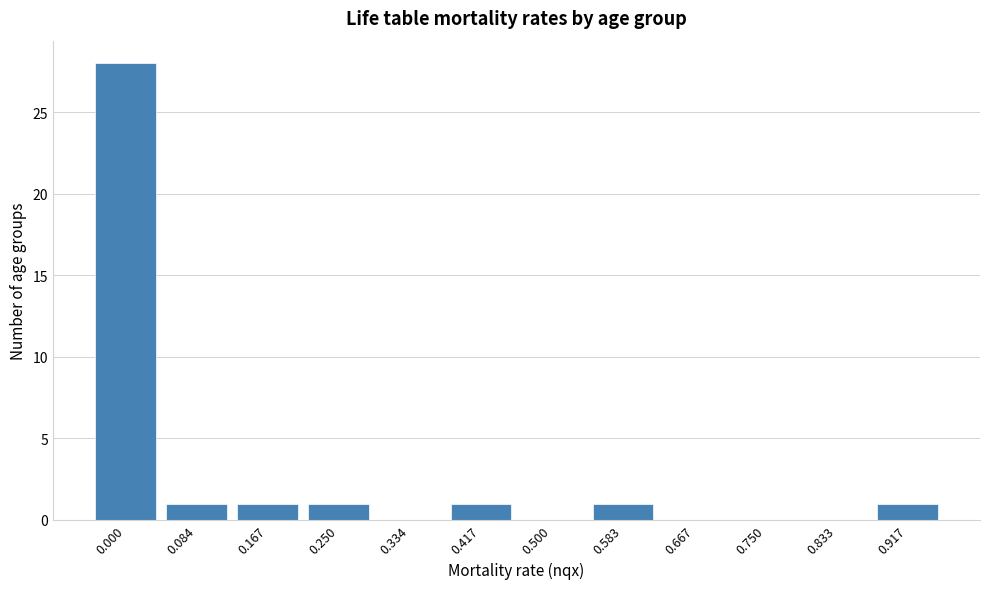

Reading left to right, list all the values displayed in this chart.

0.000=28	0.084=1	0.167=1	0.250=1	0.334=0	0.417=1	0.500=0	0.583=1	0.667=0	0.750=0	0.833=0	0.917=1